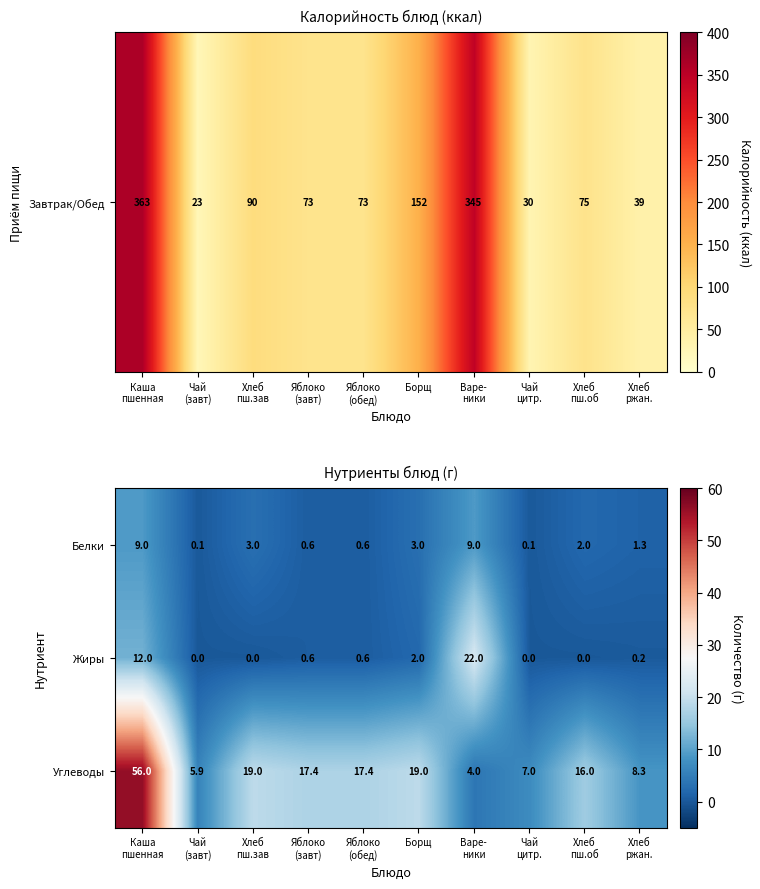

List the series in order of their peak value, lowest first.

Белки, Жиры, Углеводы